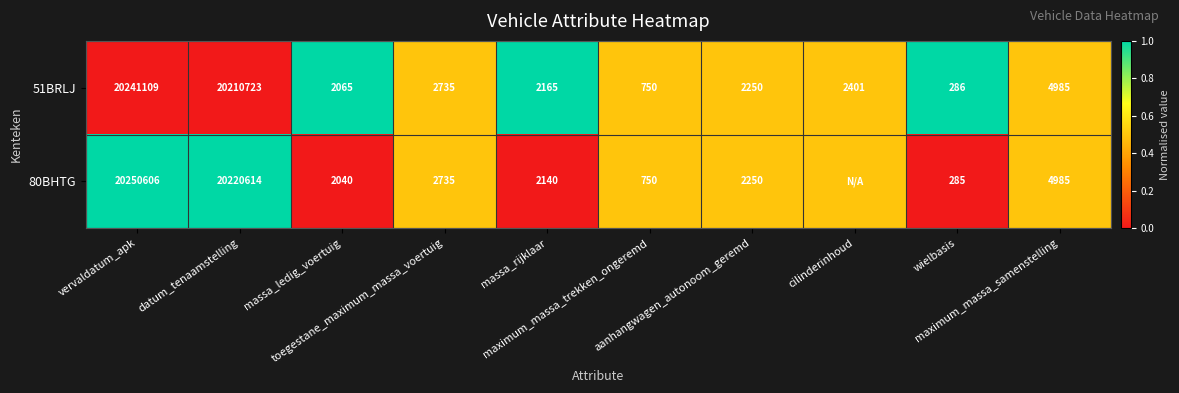

Between datum_tenaamstelling and aanhangwagen_autonoom_geremd, which series saw the biggest shift?

80BHTG